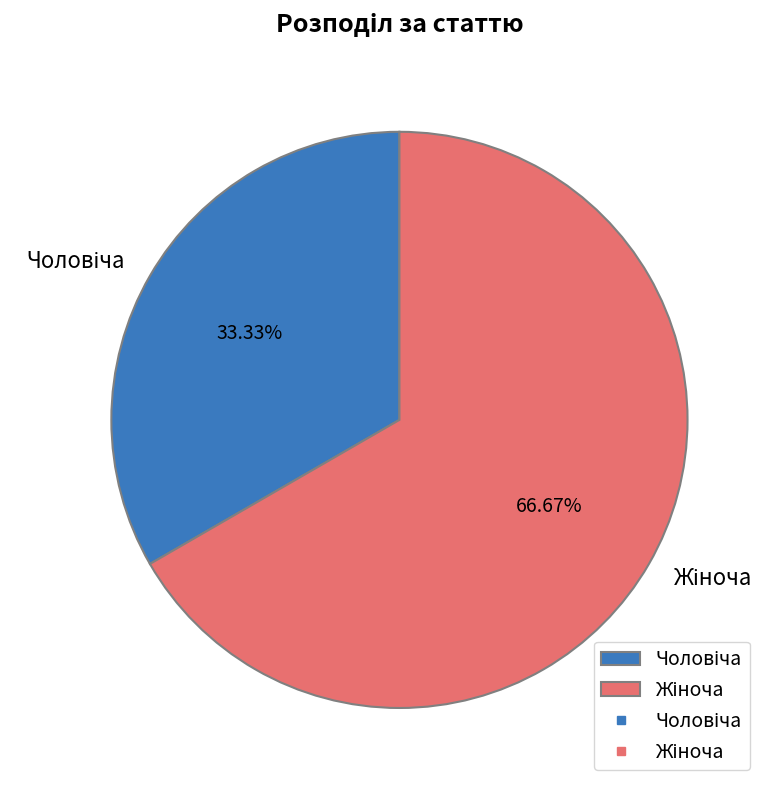

Is there a majority slice in this chart?

Yes